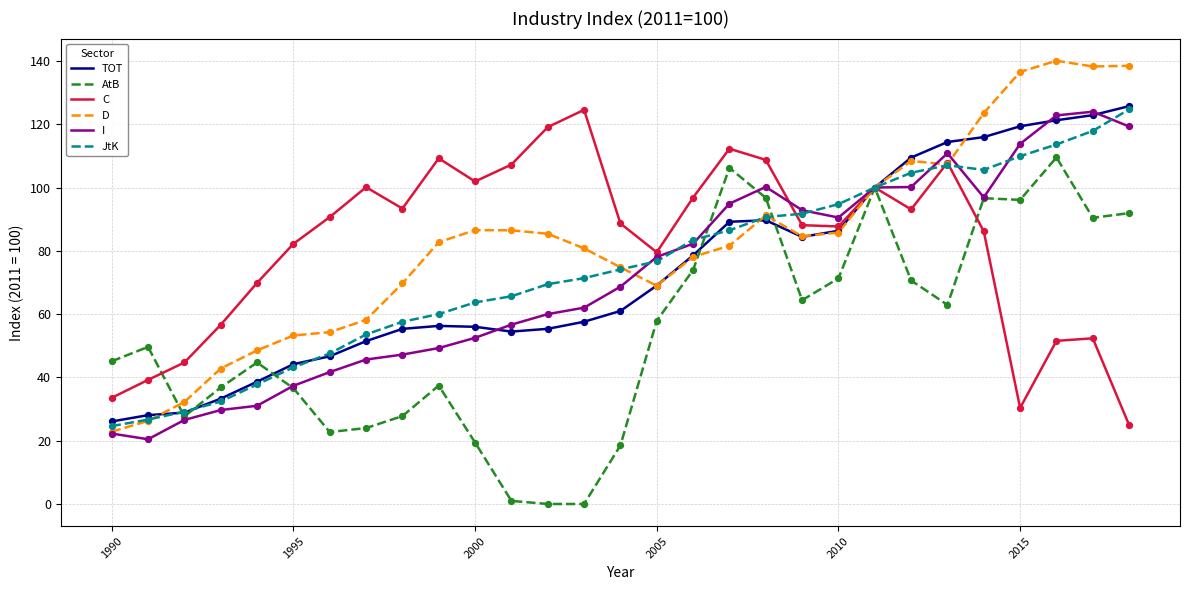

What is the lowest value of the C series?

24.9